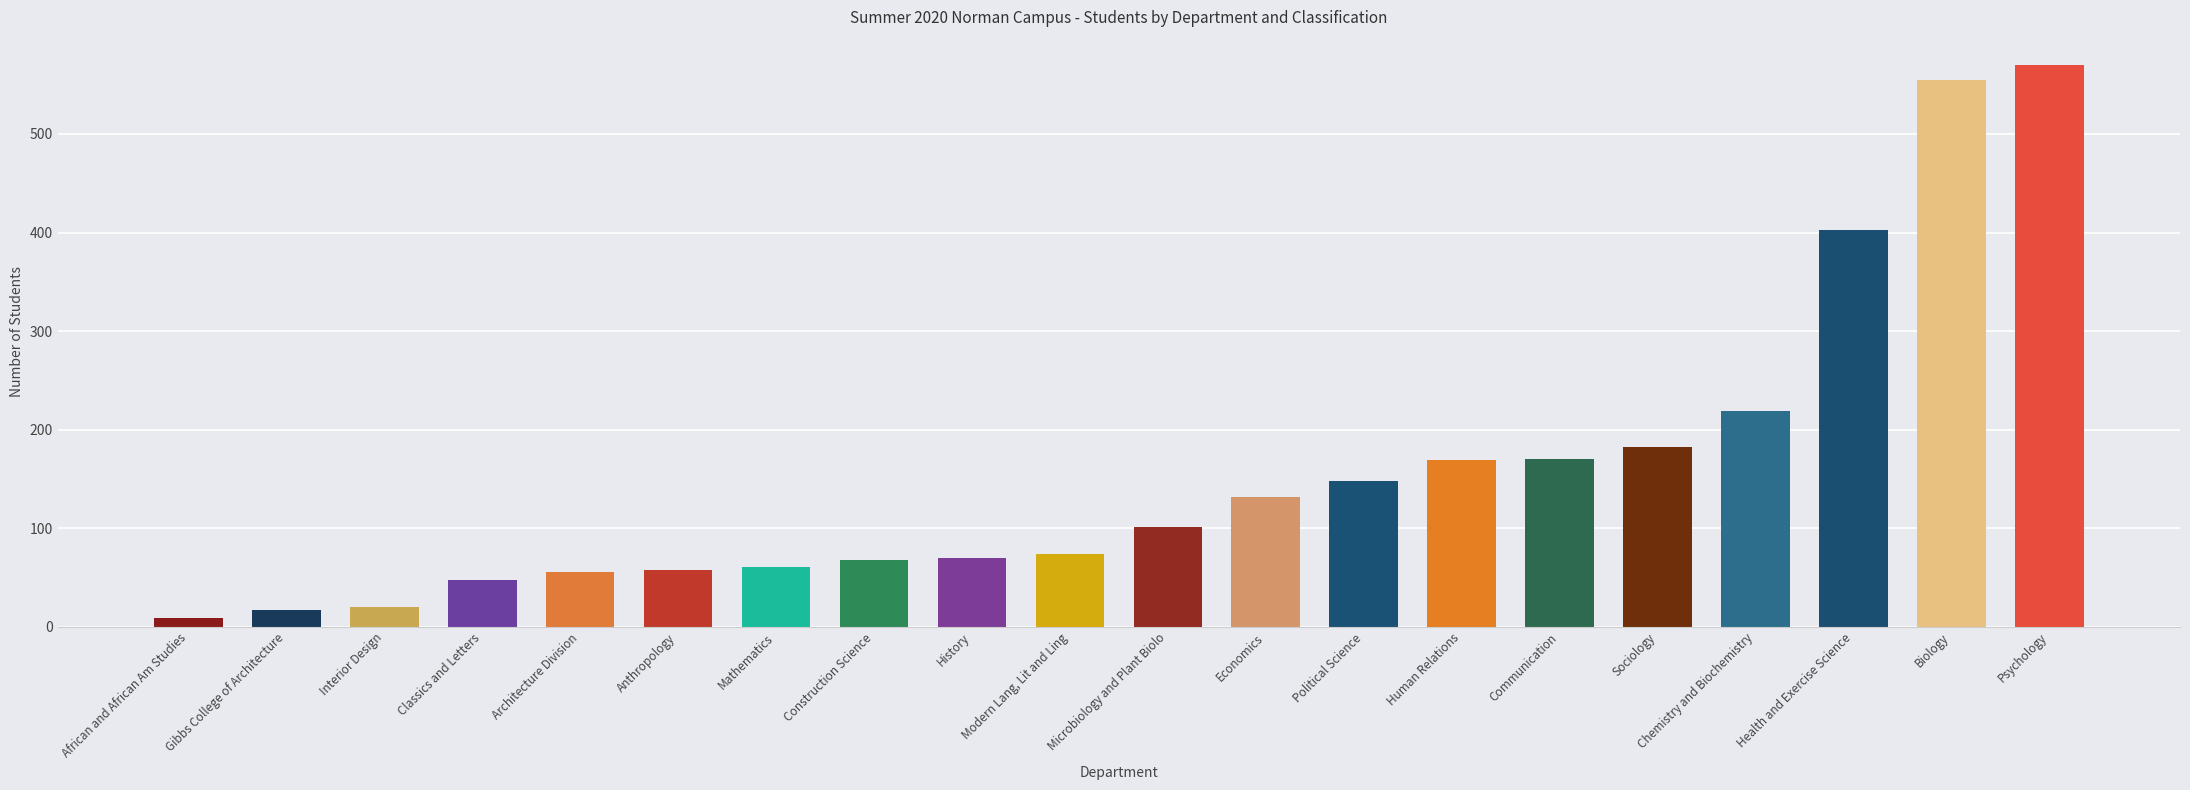

Does the chart contain stacked bars?

No